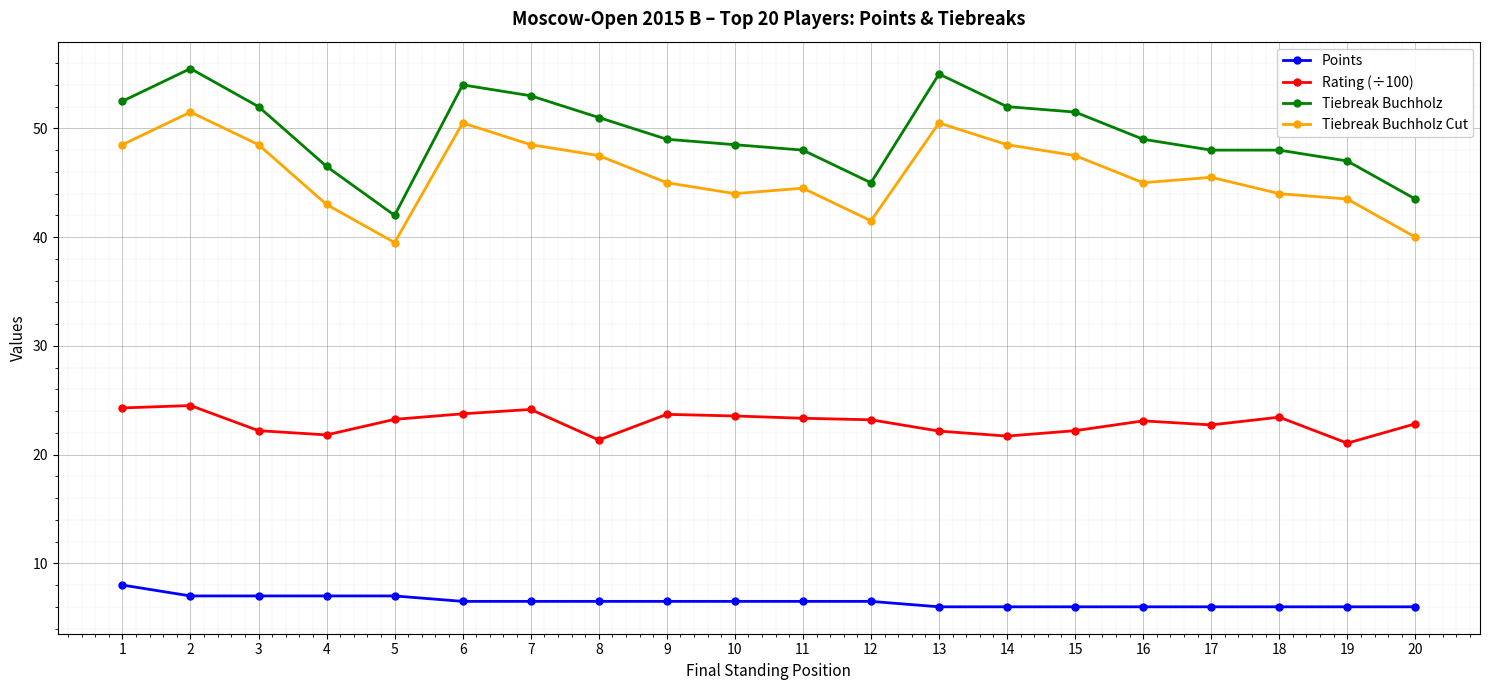

Which series has the widest spread of values?

Tiebreak Buchholz